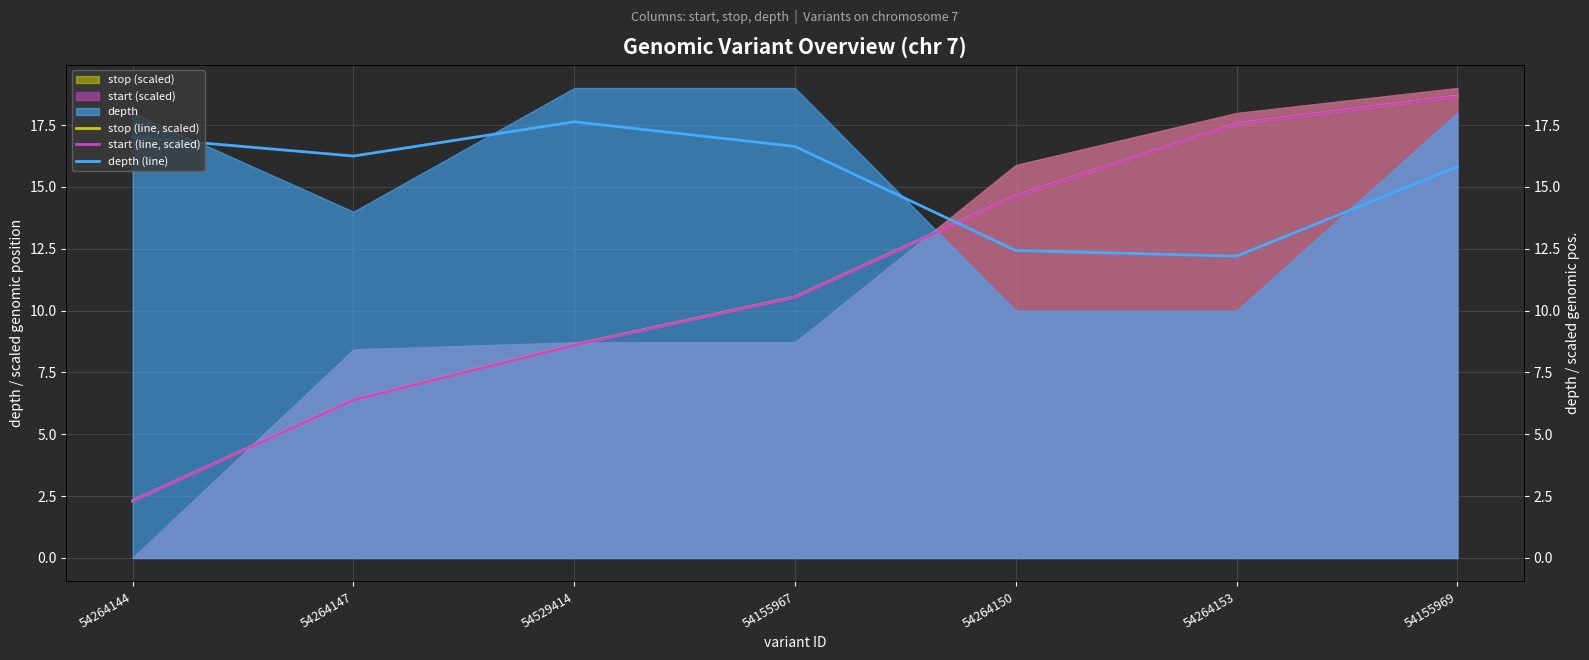

True or false: stop (line, scaled) and start (line, scaled) intersect in this chart.

False